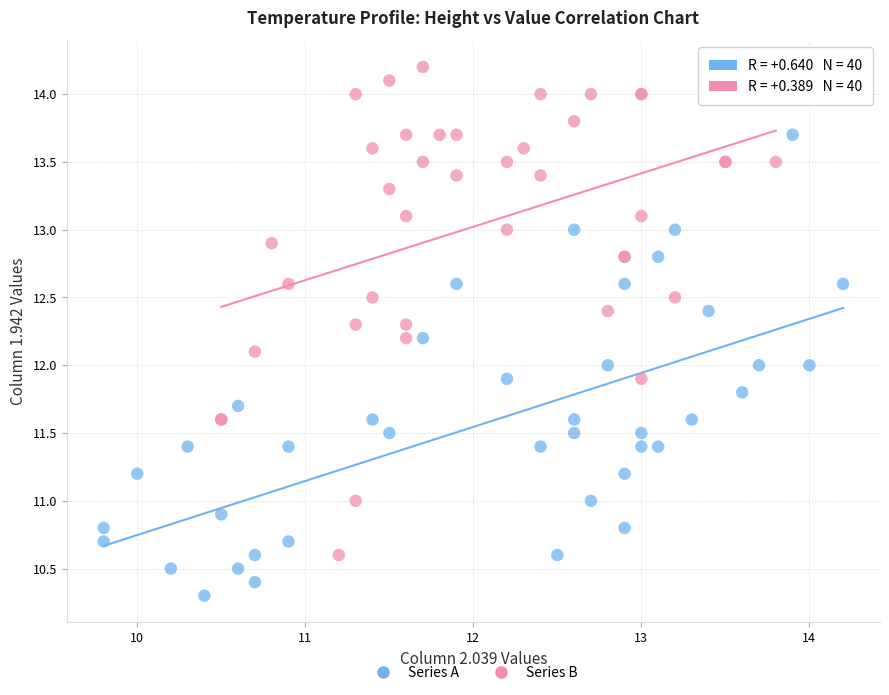

Which series contains the lowest Y value?

Series A